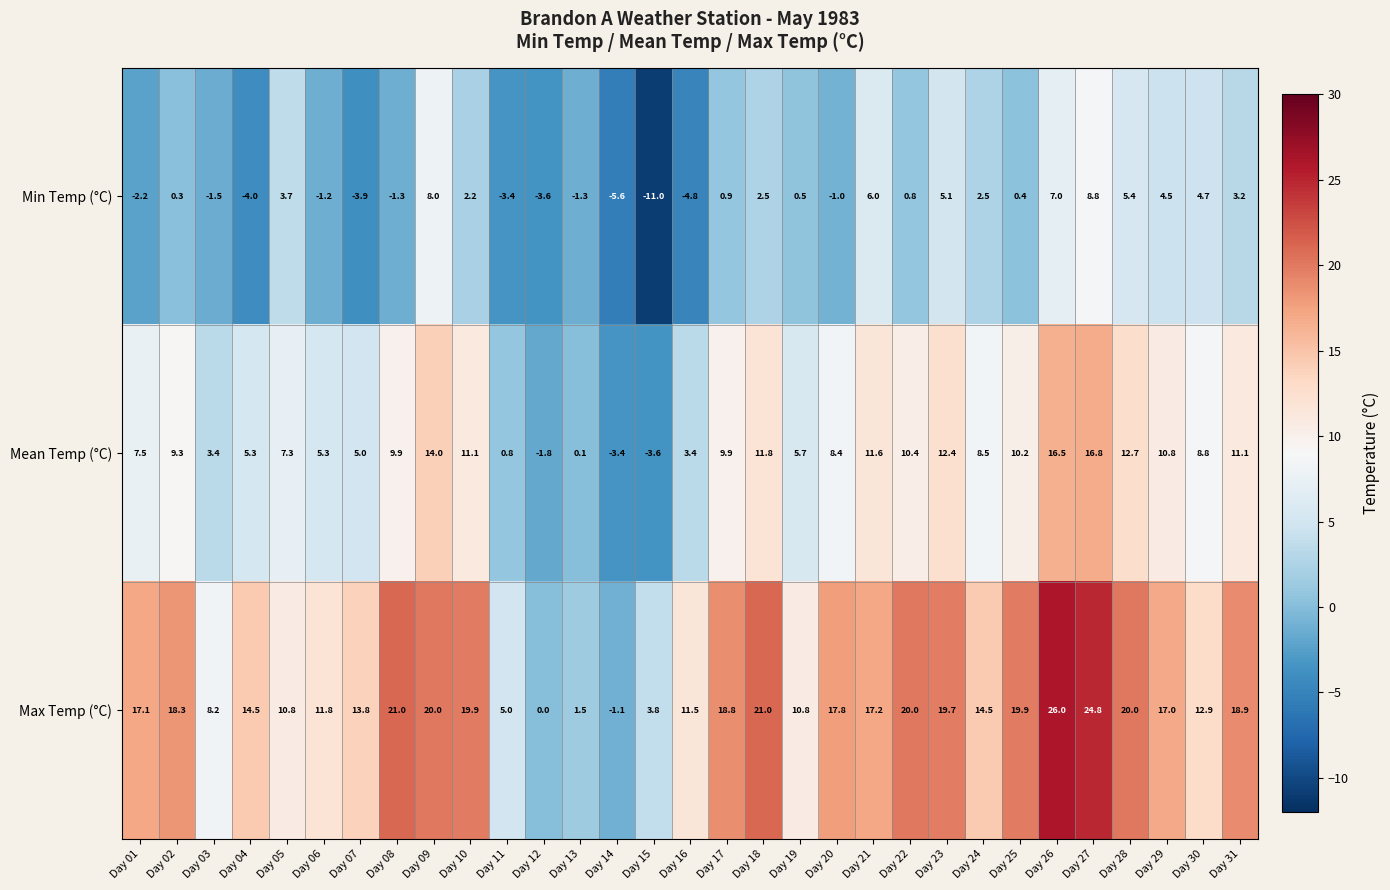

Which series has the largest range (max minus min)?

Max Temp (°C)